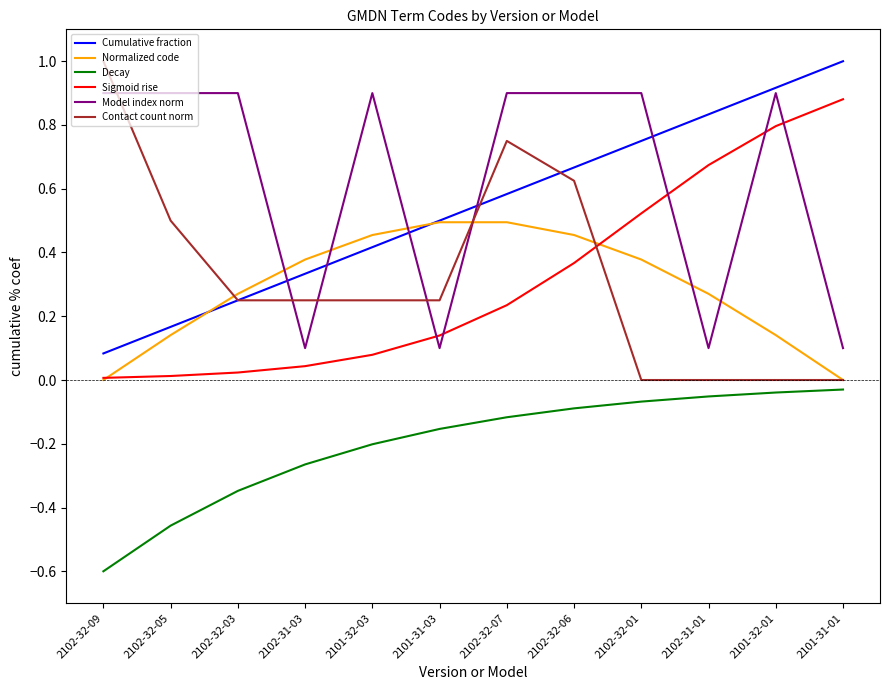

Does the chart display data point markers on the line(s)?

No